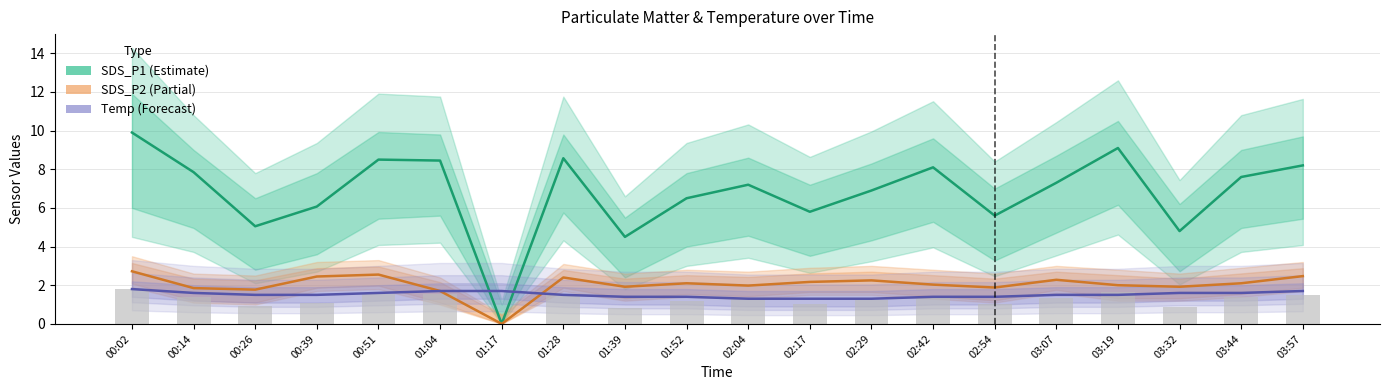

The value of SDS_P2 (Partial) at 02:42 is 2.0. True or false?

True